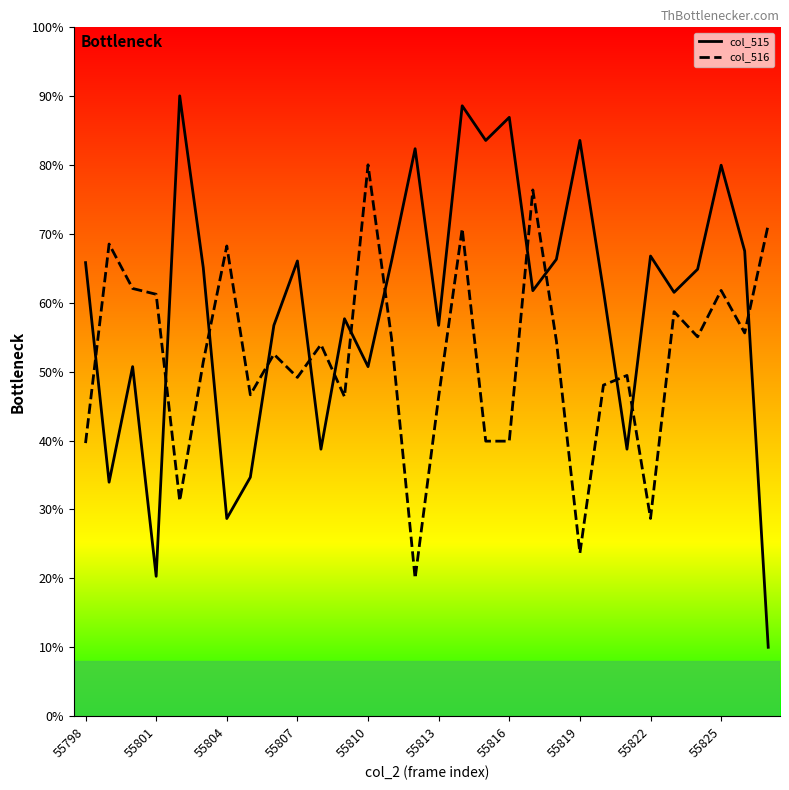

What is the minimum value for col_515?

10.0